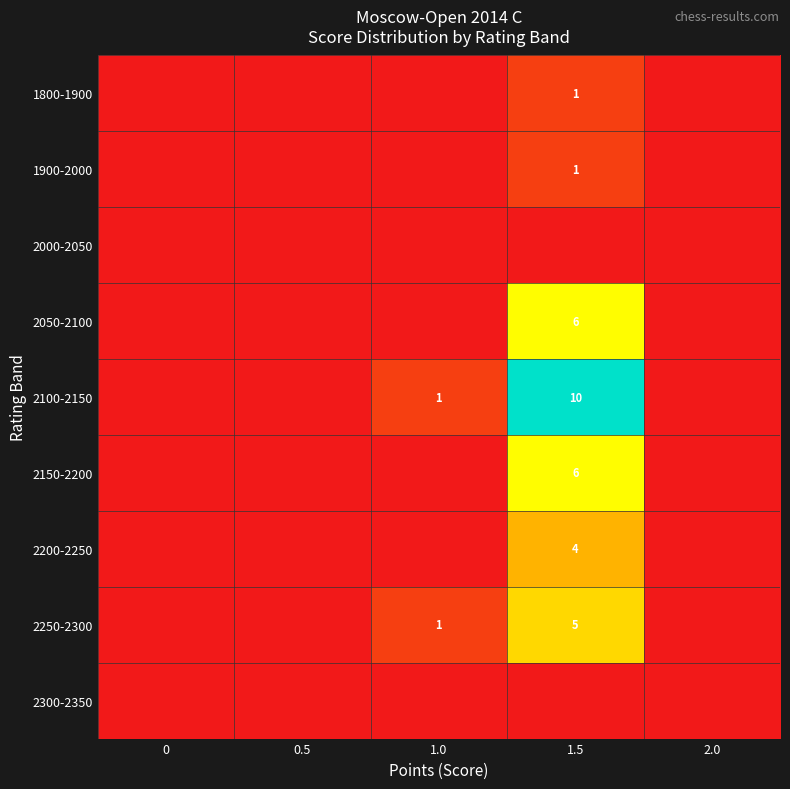

Is it true that 2150-2200 equals 6 at 1.5?

True